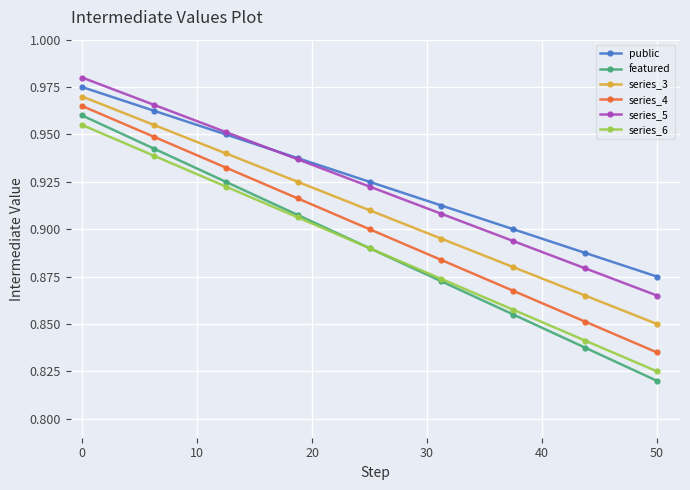

True or false: series_6 has more than 2 interior local peaks.

False